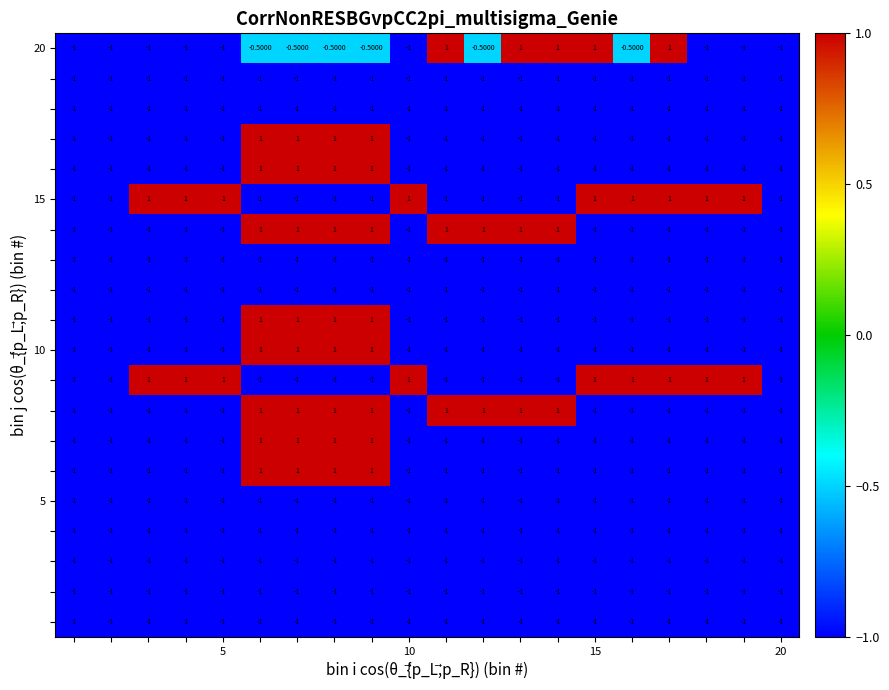

At how many categories does at least one series exceed 0?

17